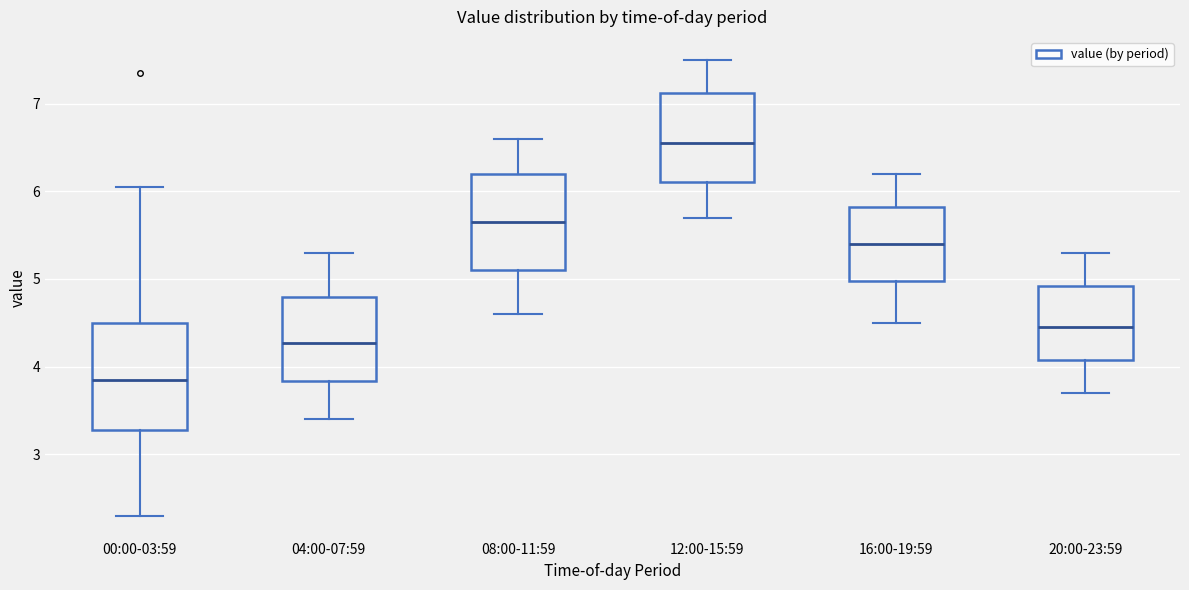

Which box is the tallest, from its lower edge to its upper edge?

00:00-03:59